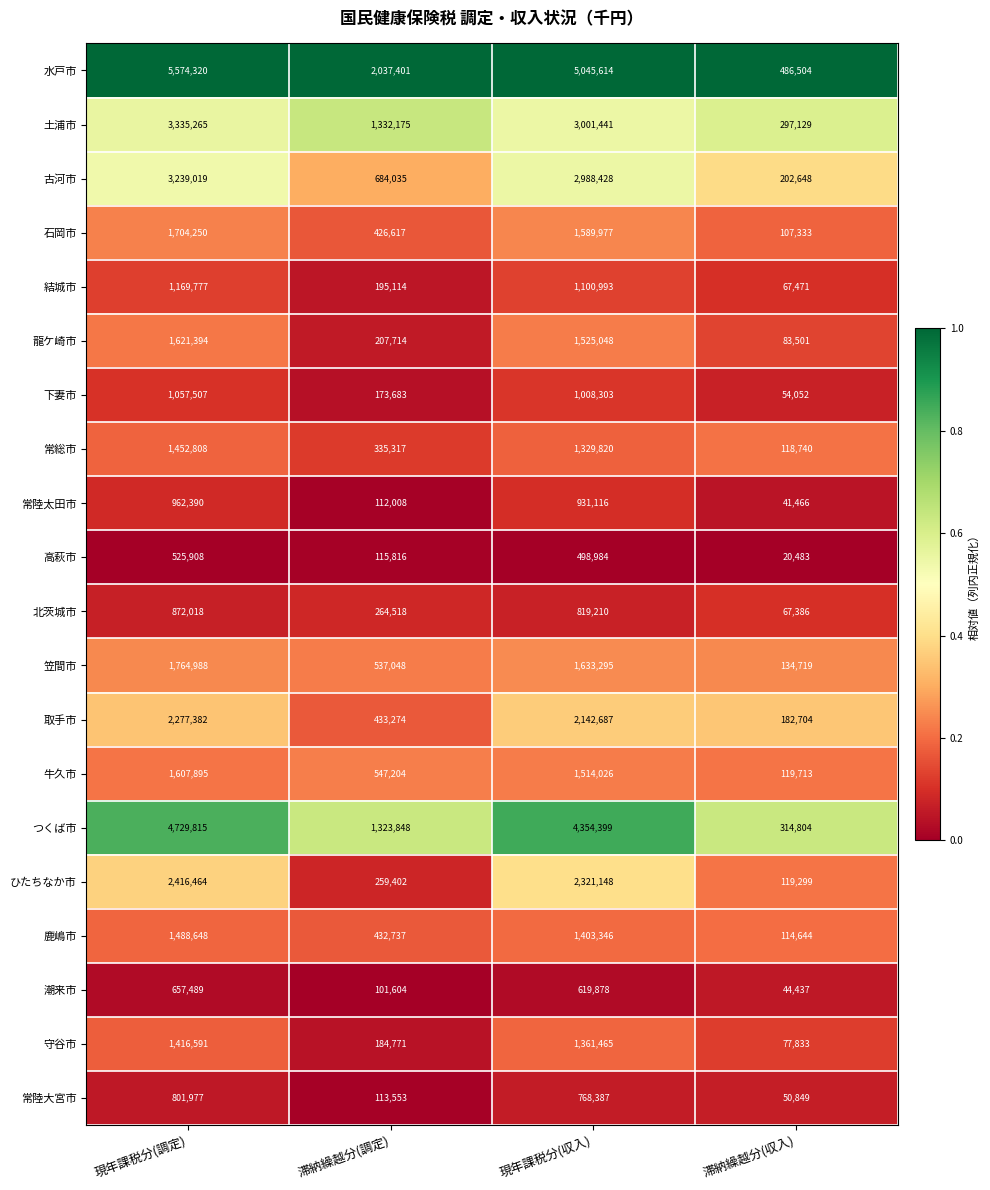

What is the approximate value of 鹿嶋市 at 現年課税分(収入), to the nearest 10?

1403350